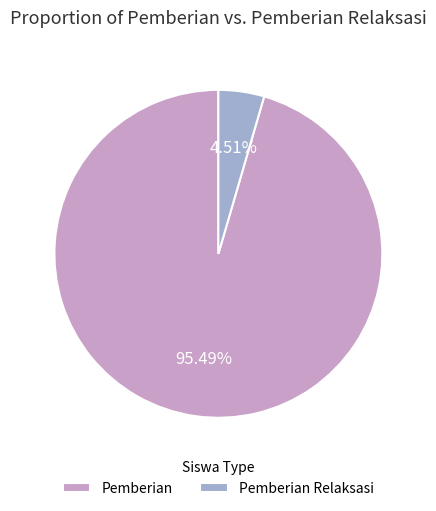

Rank the categories by value from lowest to highest.

Pemberian Relaksasi, Pemberian